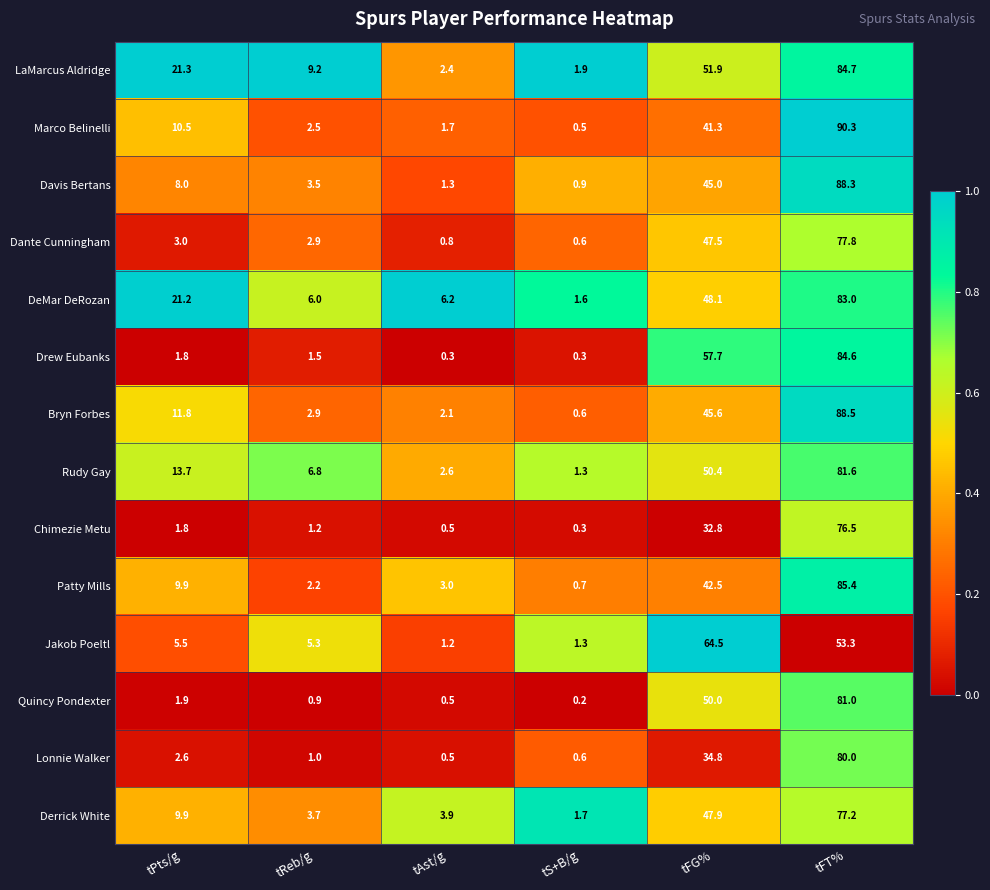

The LaMarcus Aldridge series shows 21.3 at tPts/g. True or false?

True